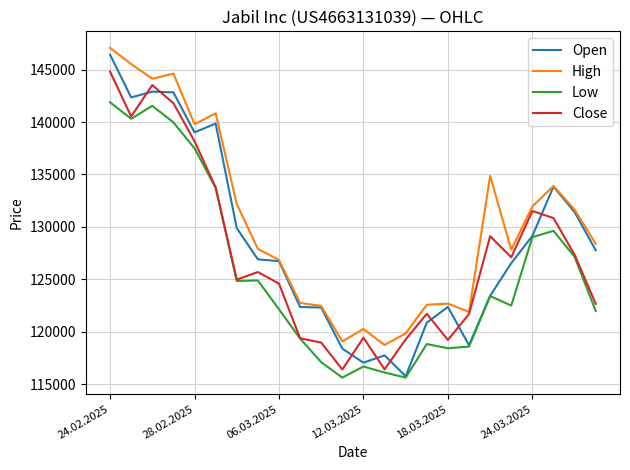

What is the maximum value shown in the chart?

147071